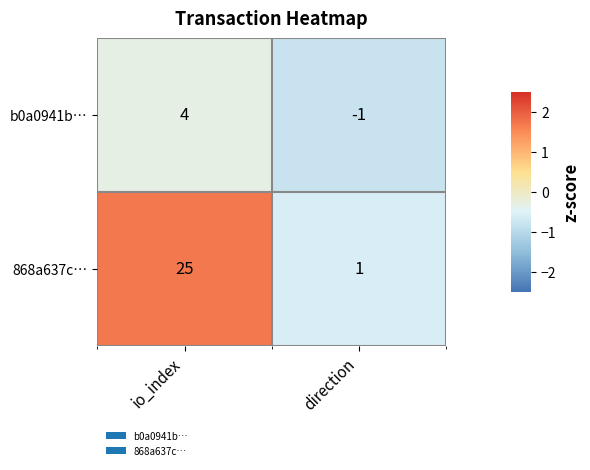

What is the sum of the b0a0941b… values at io_index and direction?

3